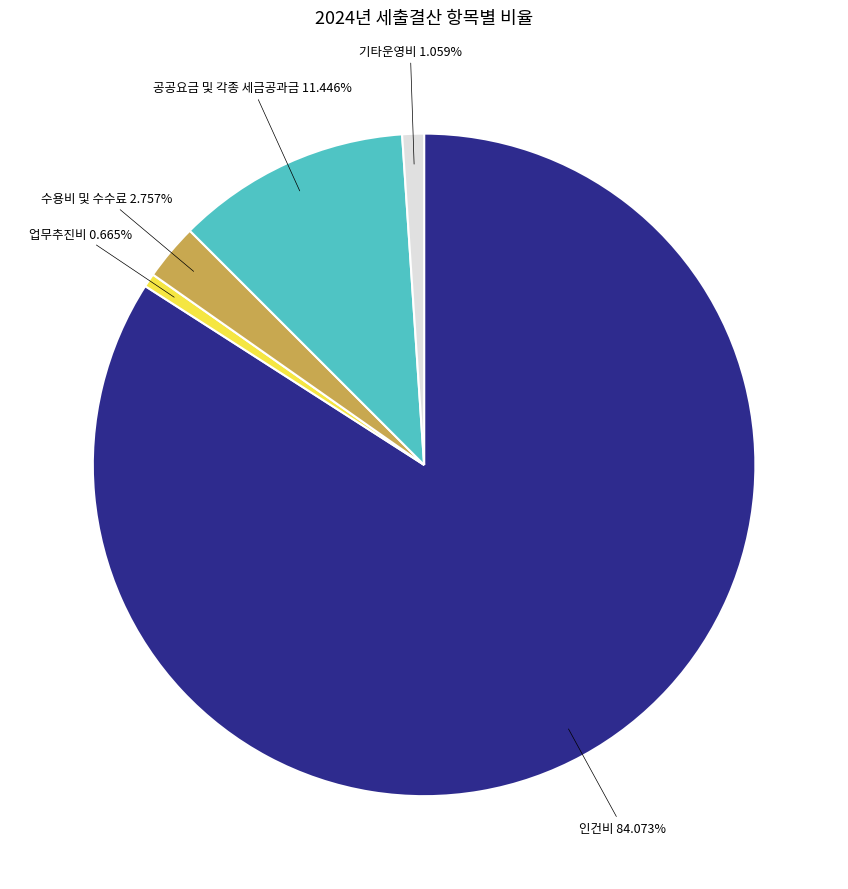

Does any single category account for the majority?

Yes